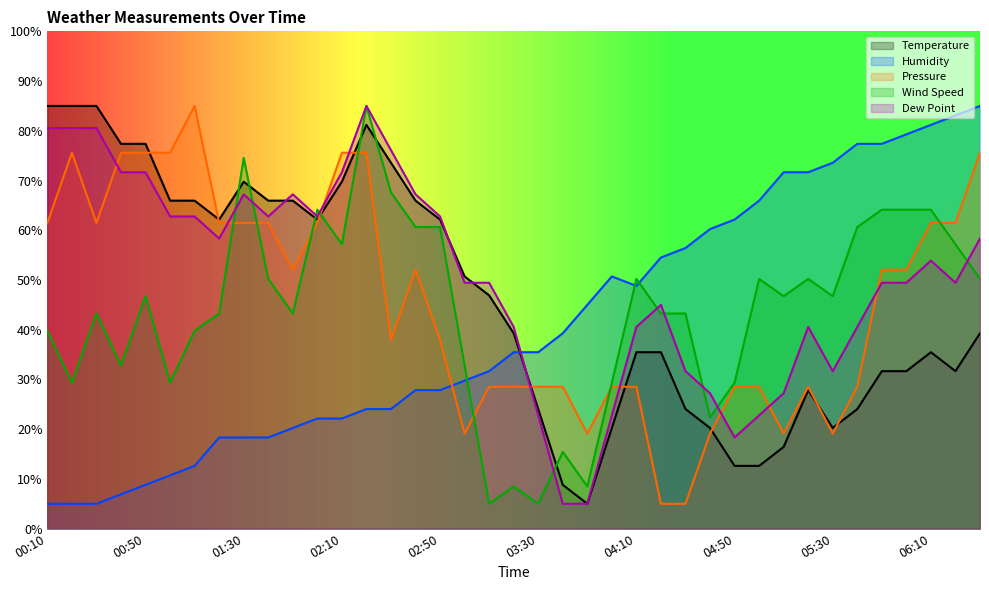

Which category has the lowest value in the Temperature series?

03:50